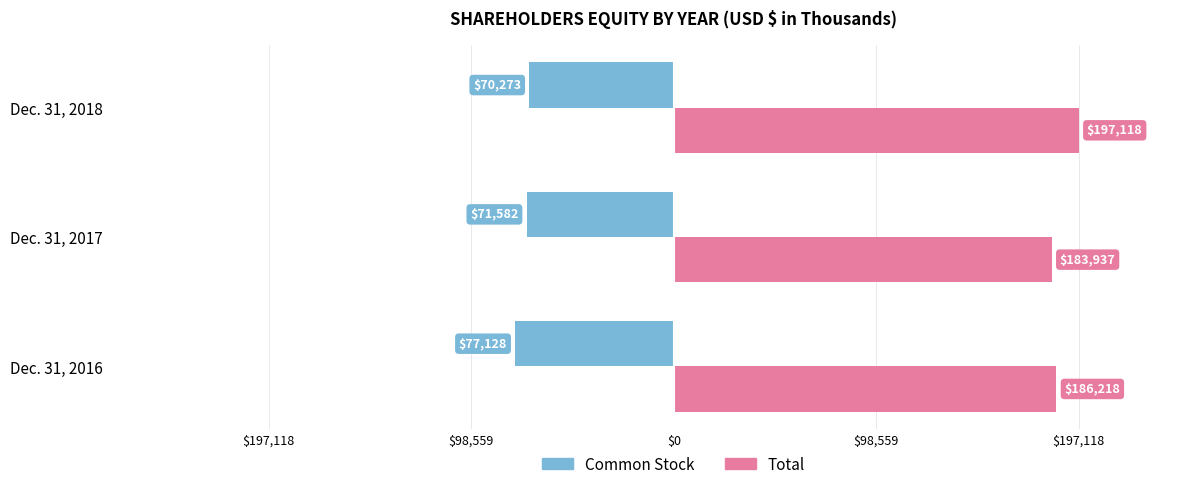

What are all the series names shown in the legend?

Common Stock, Total